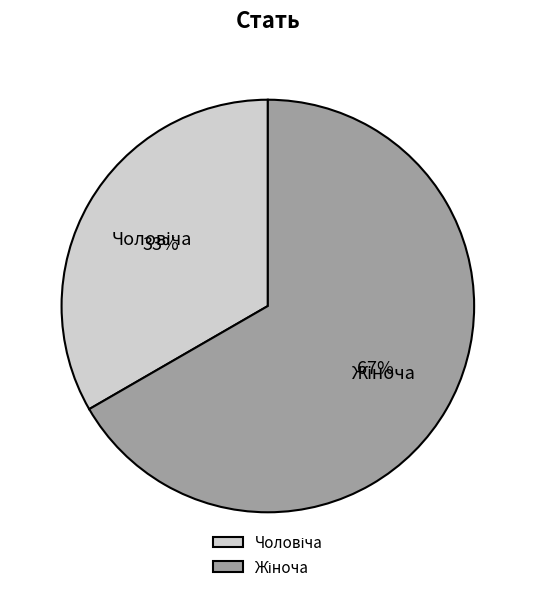

Is there a majority slice in this chart?

Yes